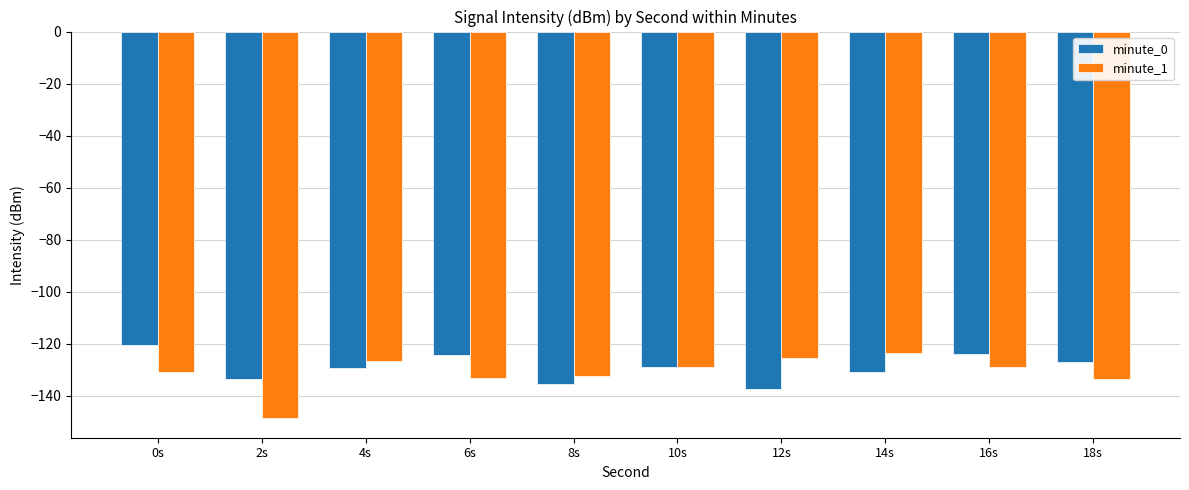

What is the minimum value for minute_0?

-137.2